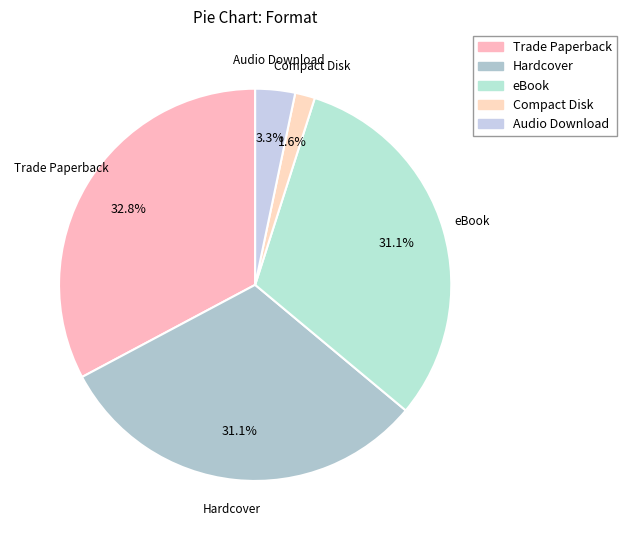

True or false: Trade Paperback accounts for 33% of the total.

True